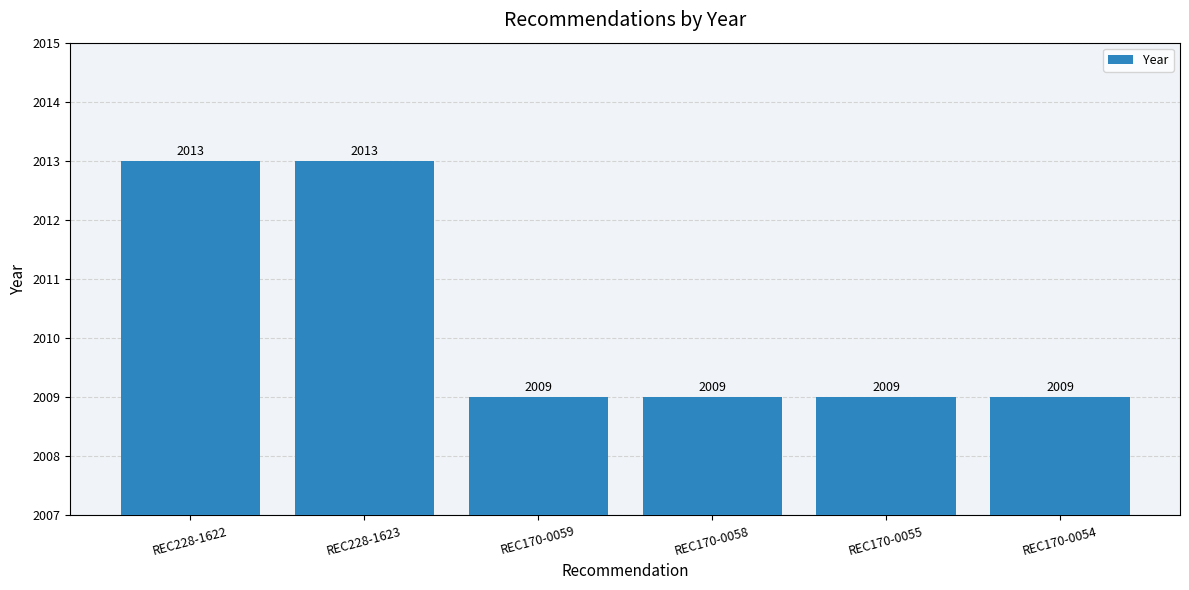

What is the smallest value displayed?

2009